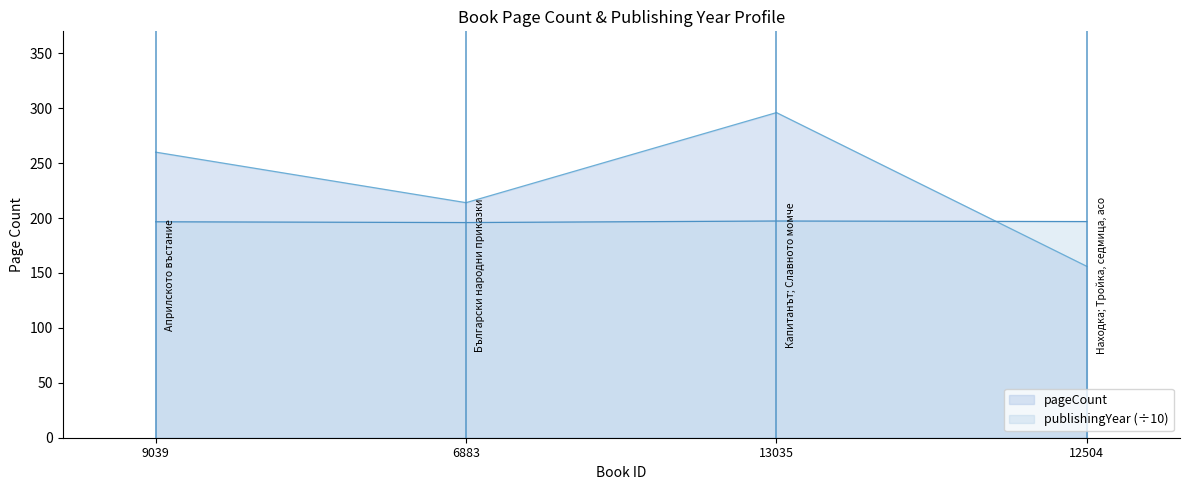

Is it true that pageCount equals 296.0 at 13035?

True